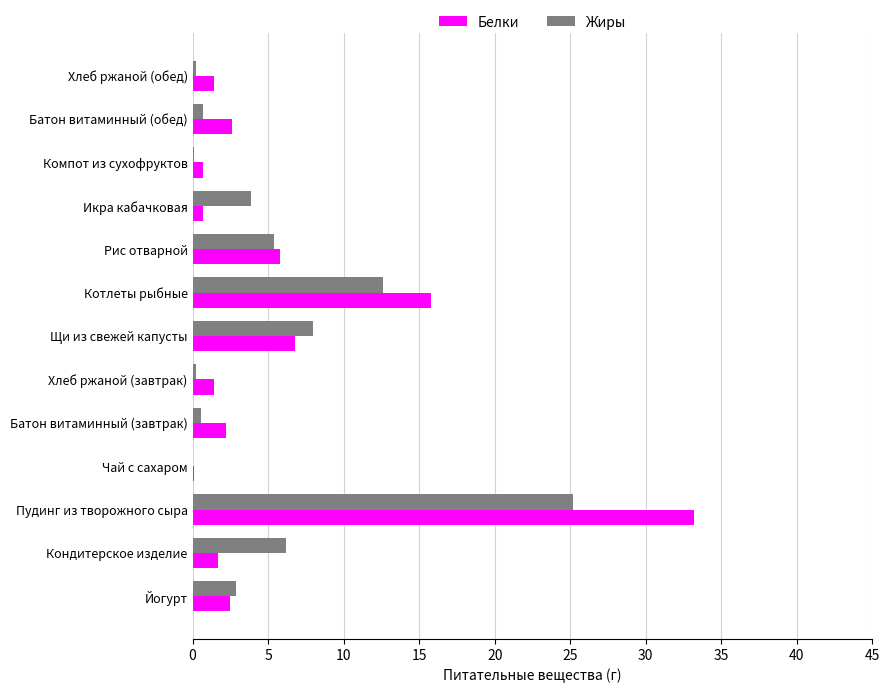

What is the sum of all Белки values?

75.0